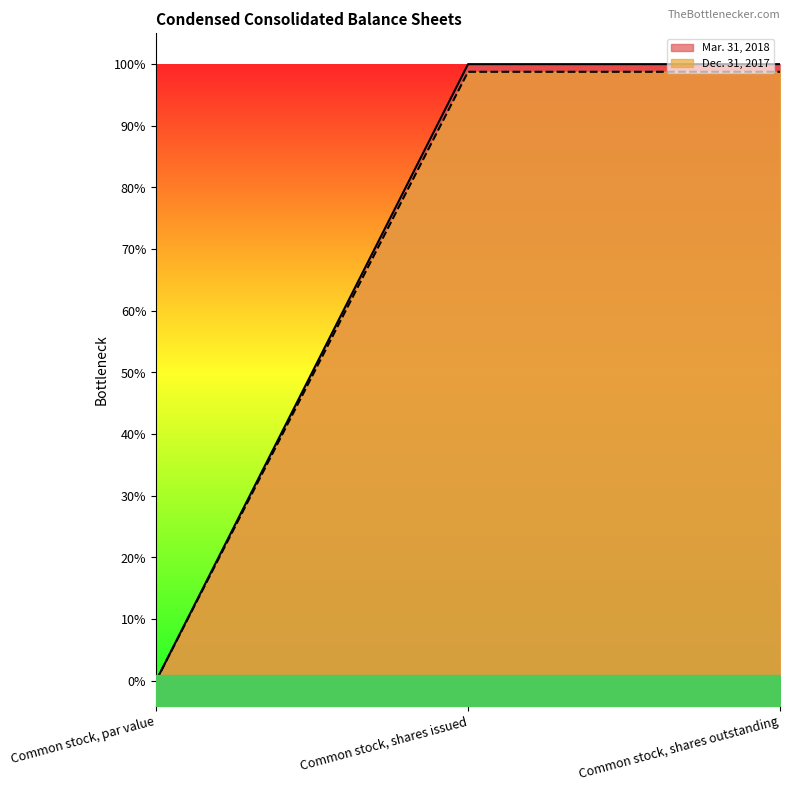

Is it true that Dec. 31, 2017 equals -0.4 at Common stock, par value?

False